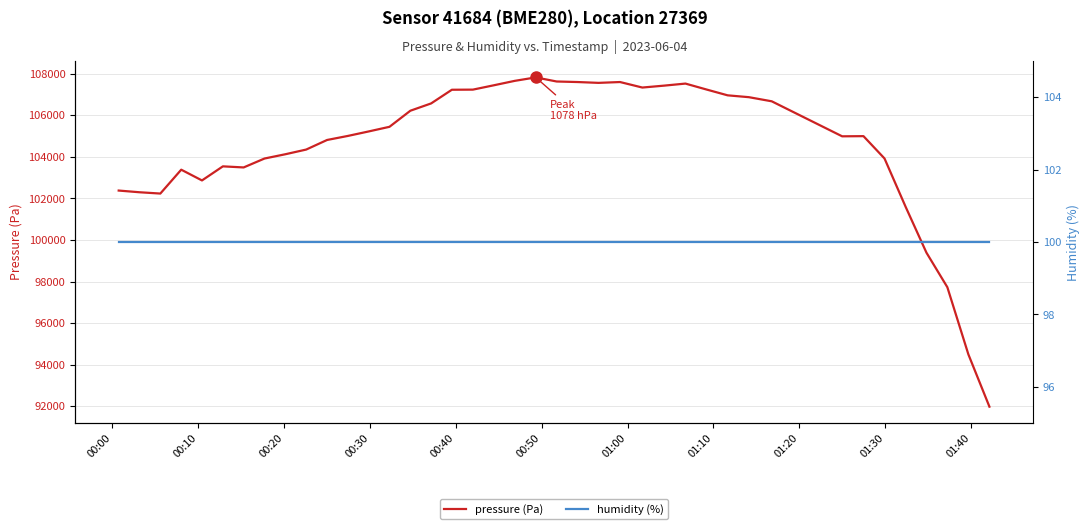

Which series has the largest total across all categories?

pressure (Pa)